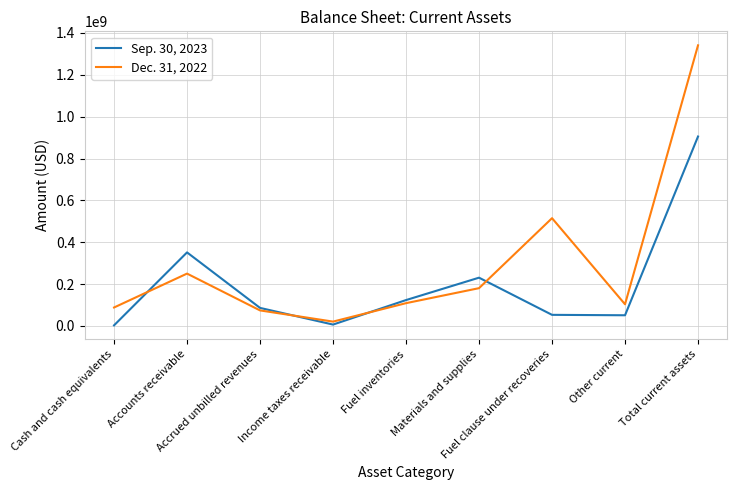

Between which two adjacent categories do Sep. 30, 2023 and Dec. 31, 2022 first intersect?

Cash and cash equivalents and Accounts receivable